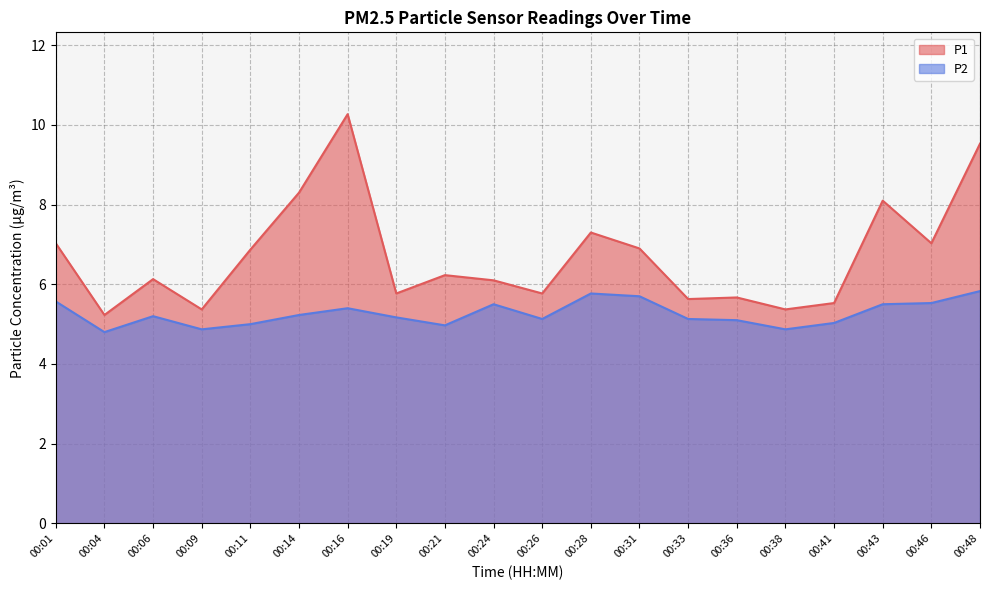

List the series in order of their overall mean, highest first.

P1, P2